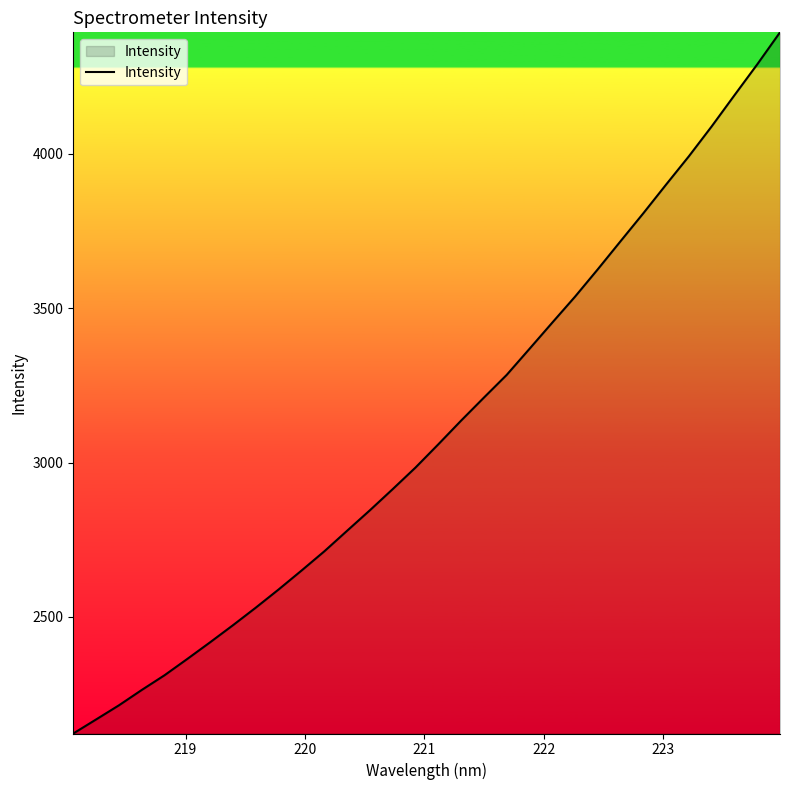

What is the smallest value displayed?

2122.2